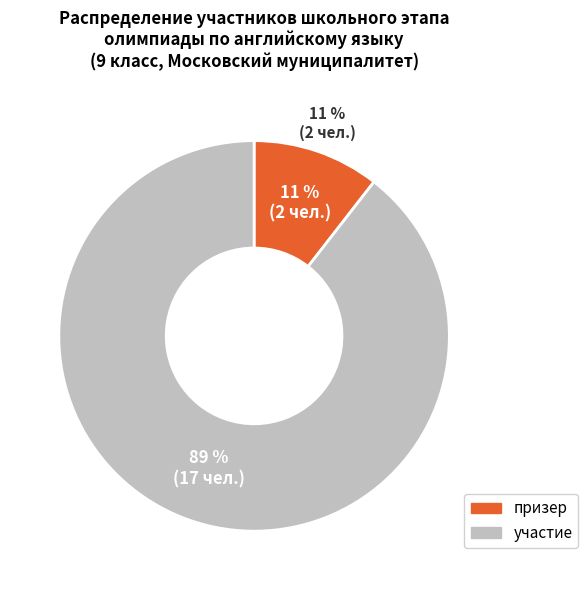

How much of the chart is everything except участие?

10.5%